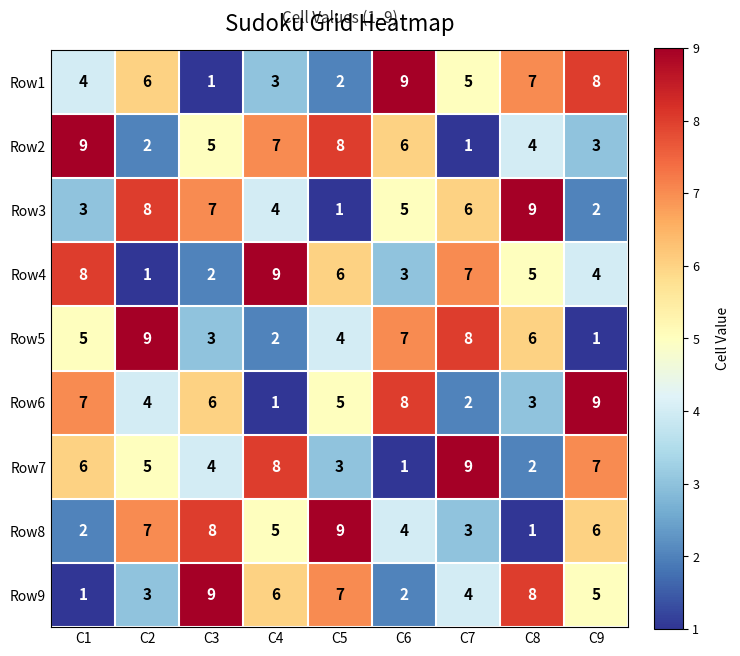

Which category has the highest value in the Row2 series?

C1